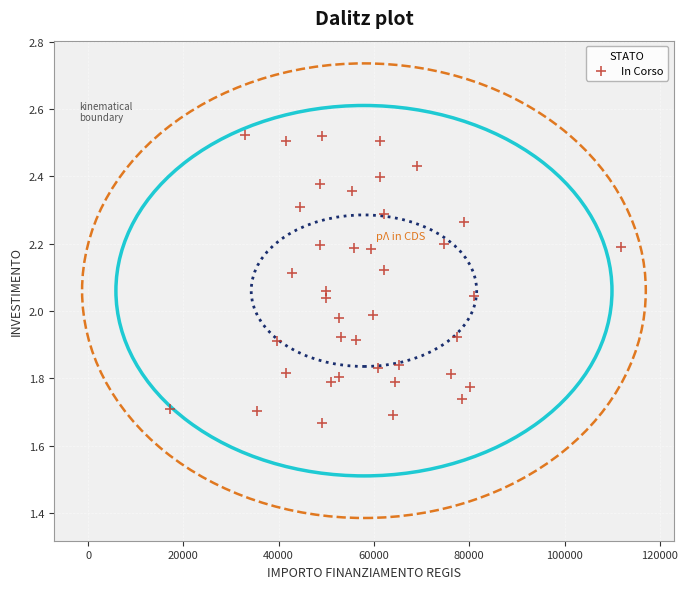

What is the range of Y values (max minus min)?

0.9